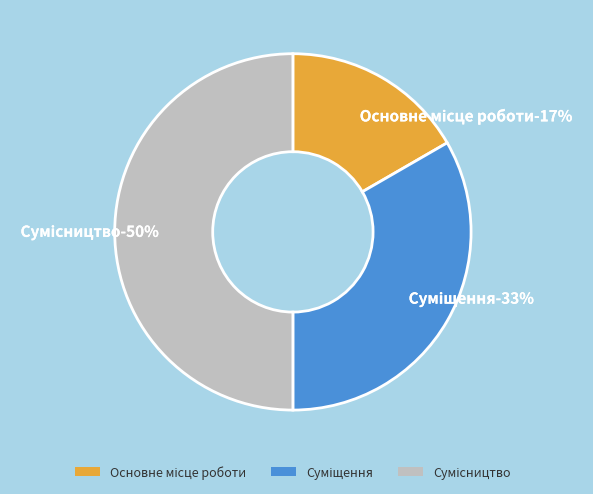

What portion of the pie excludes Основне місце роботи?

83.3%